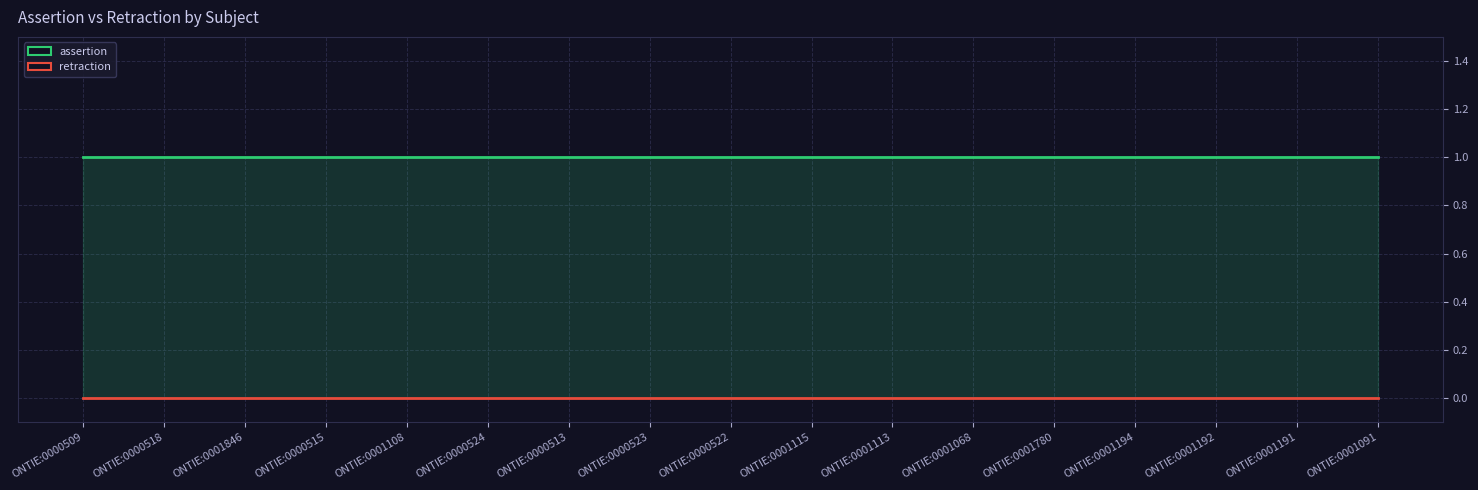

Reading left to right, extract all data points from this chart.

assertion: 1	1	1	1	1	1	1	1	1	1	1	1	1	1	1	1	1
retraction: 0	0	0	0	0	0	0	0	0	0	0	0	0	0	0	0	0